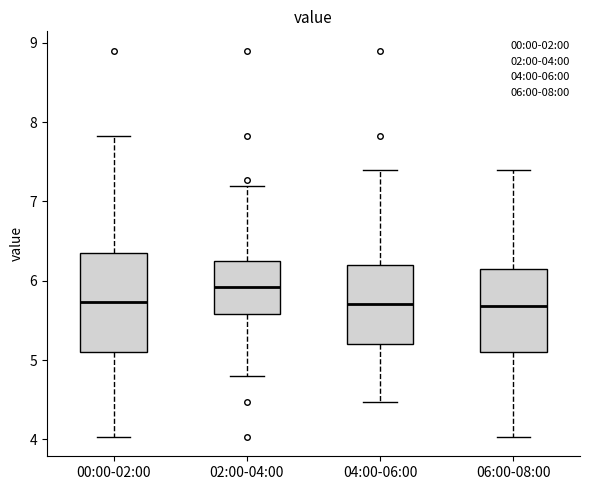

Where is the upper edge of the box for 00:00-02:00 on the y-axis? The values are not printed on the chart, so give them approximately, as read against the axis.

6.3